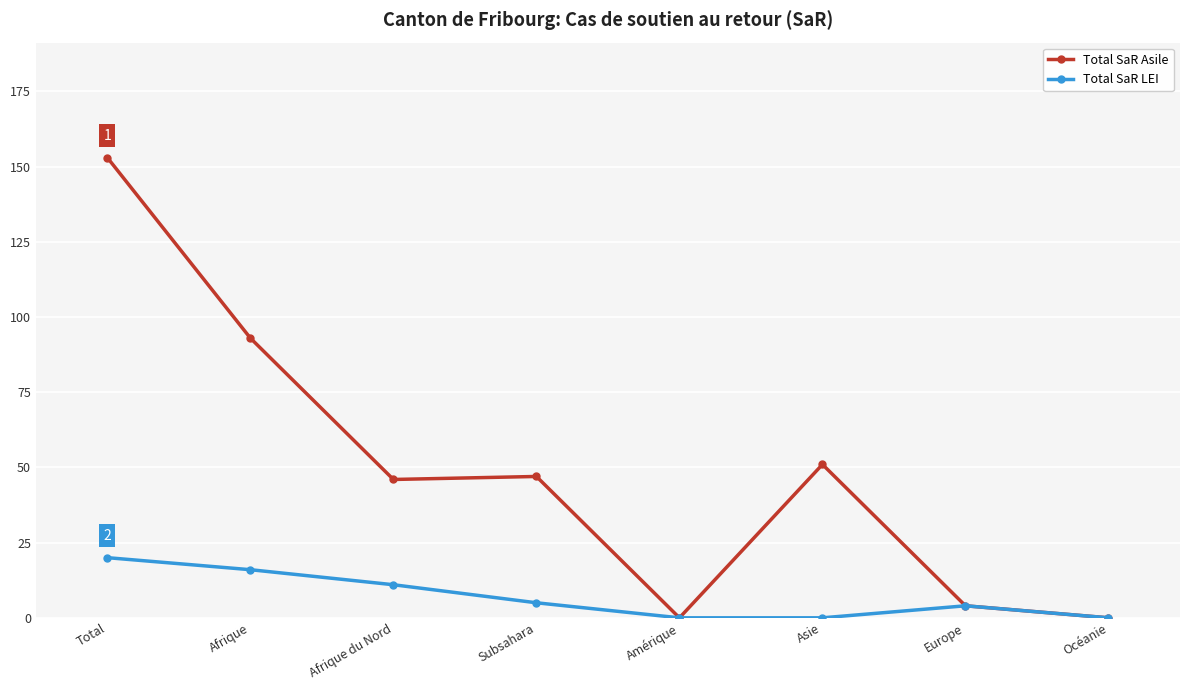

At which label does Total SaR LEI reach its peak?

Total